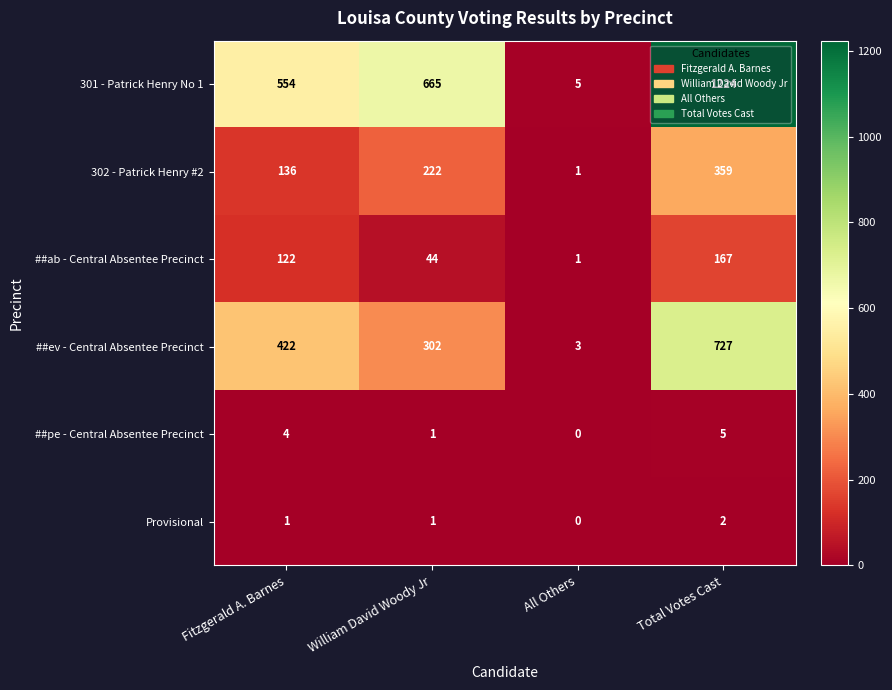

What is the greatest value displayed?

1224